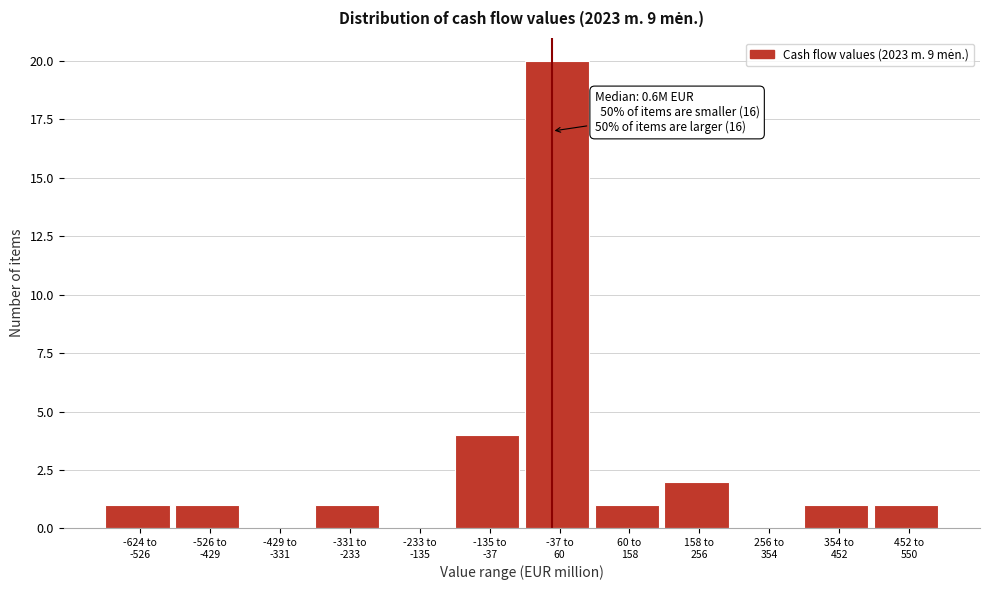

What is the sum of all values?

32